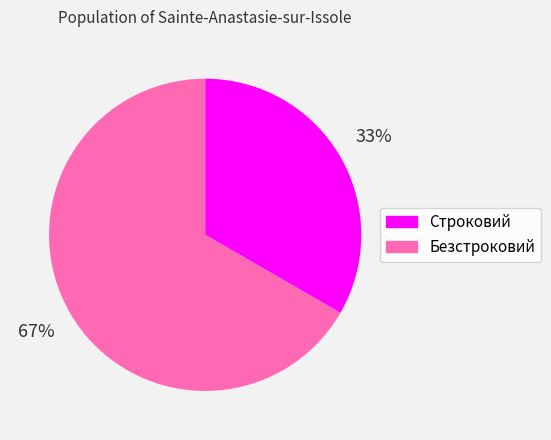

To the nearest percent, what is the average slice percentage?

50%